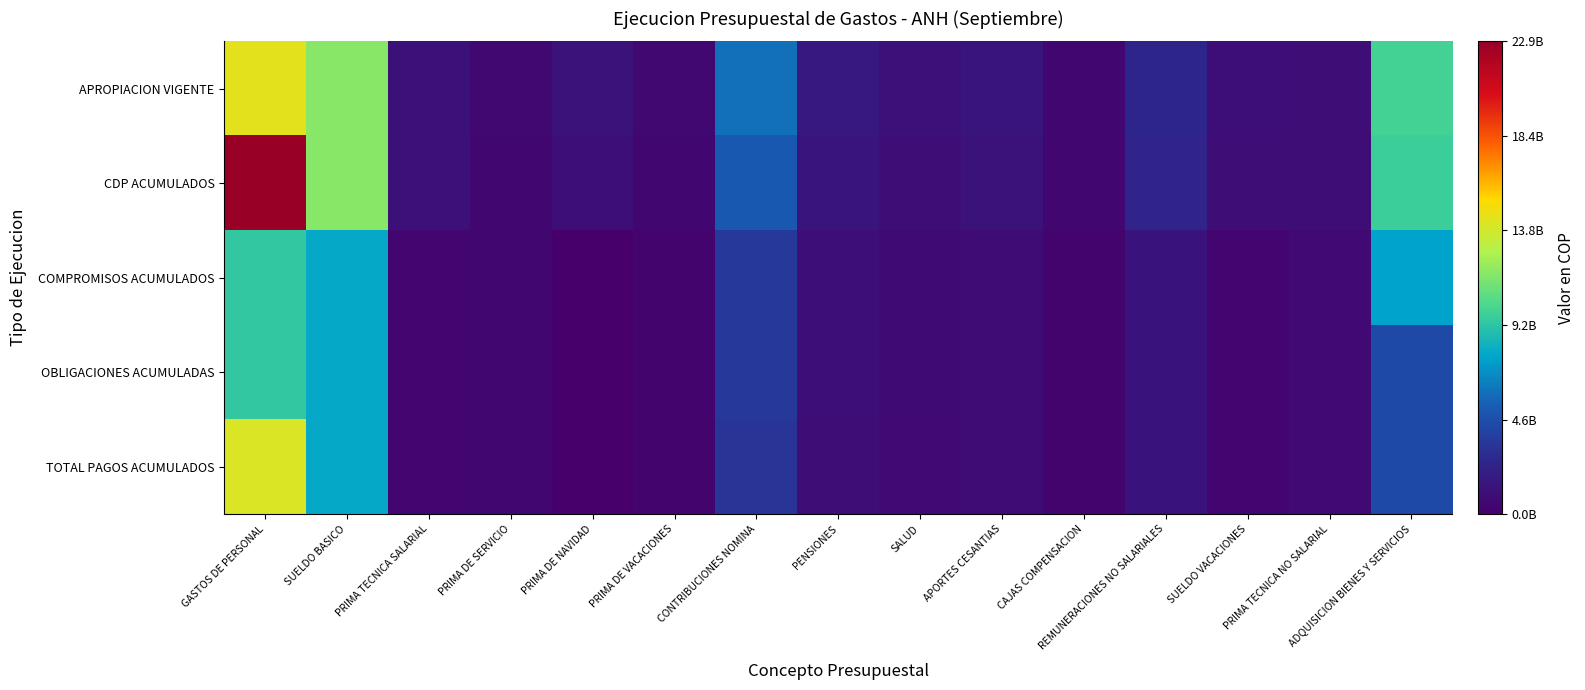

Which category has the highest value across all series?

GASTOS DE PERSONAL